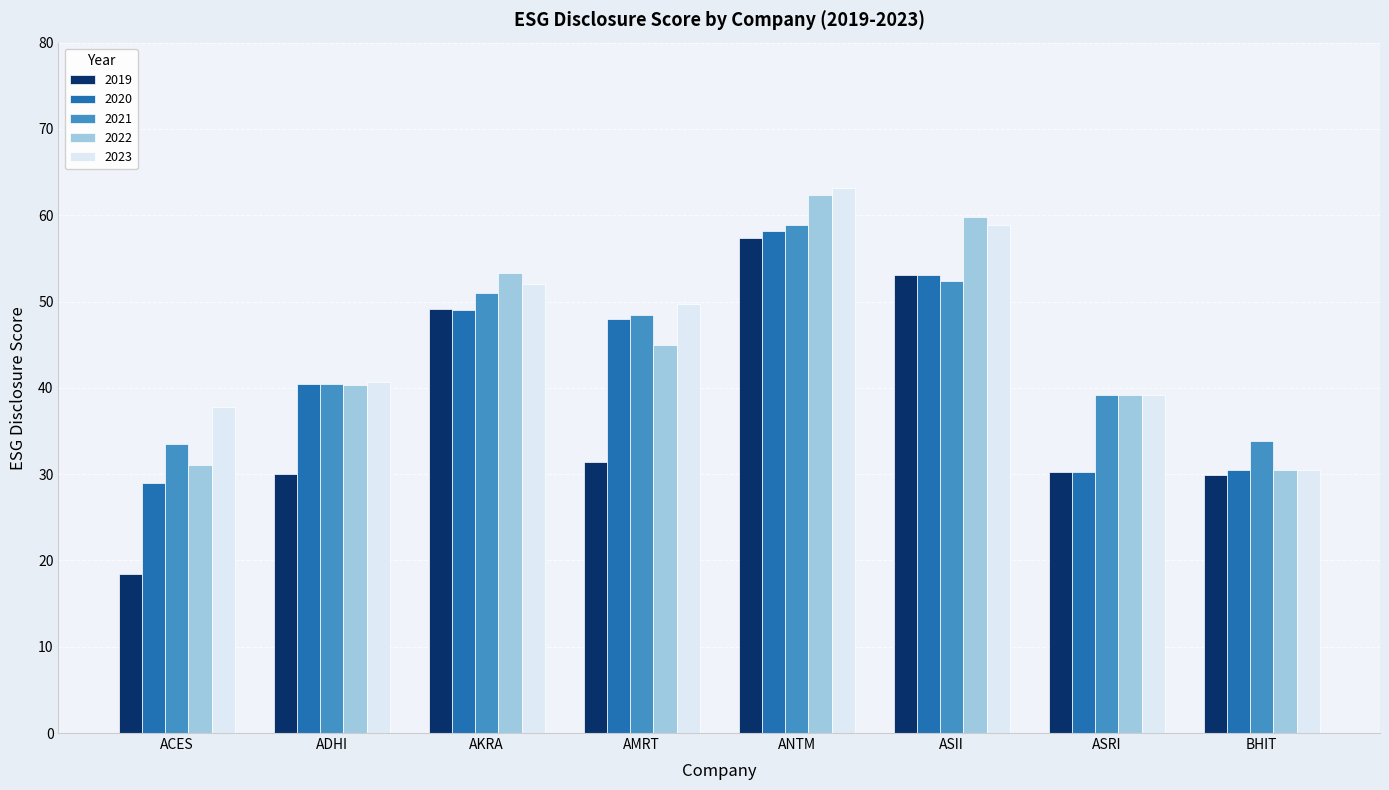

Is the value of 2019 at BHIT greater than the value of 2021 at ASII?

No